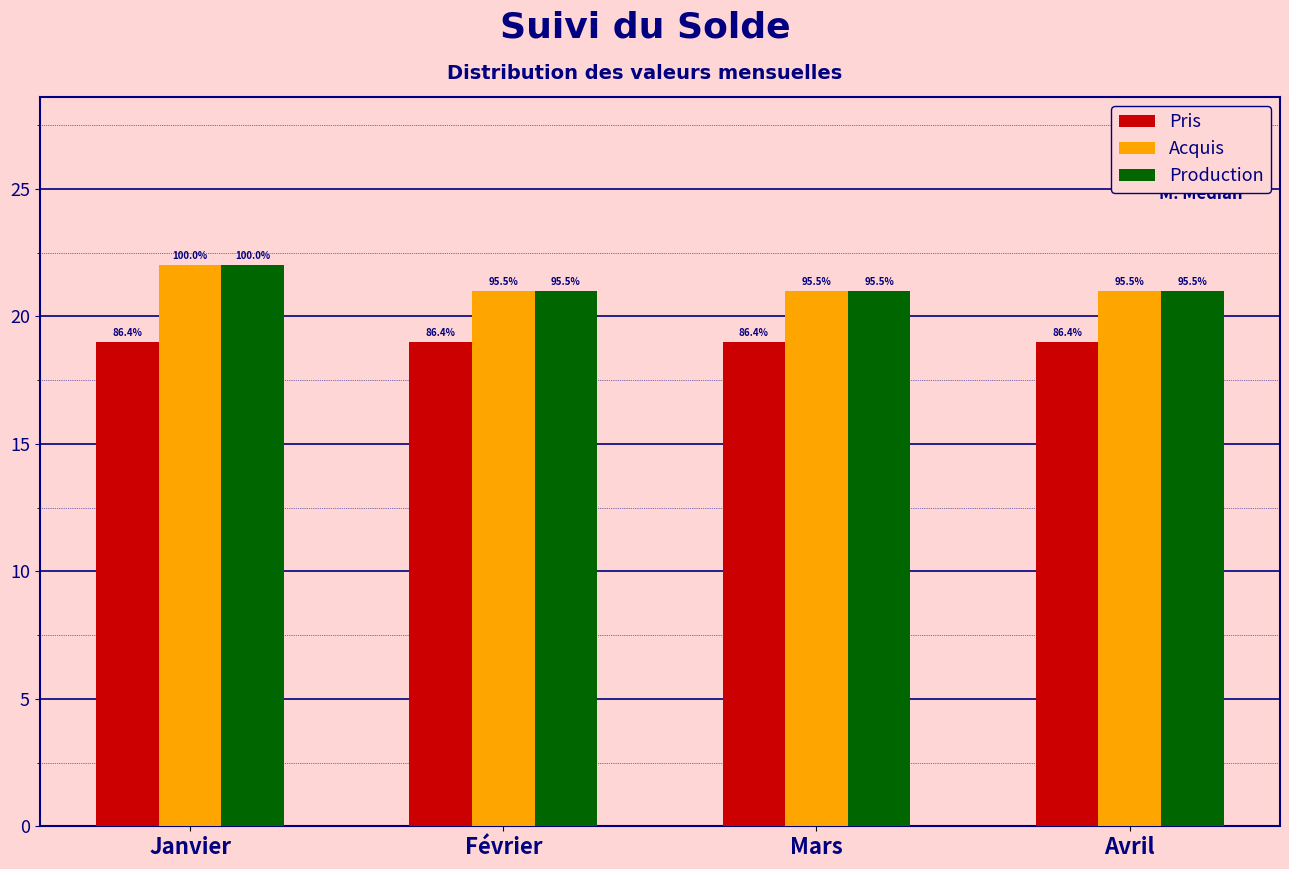

What are all the series names shown in the legend?

Pris, Acquis, Production